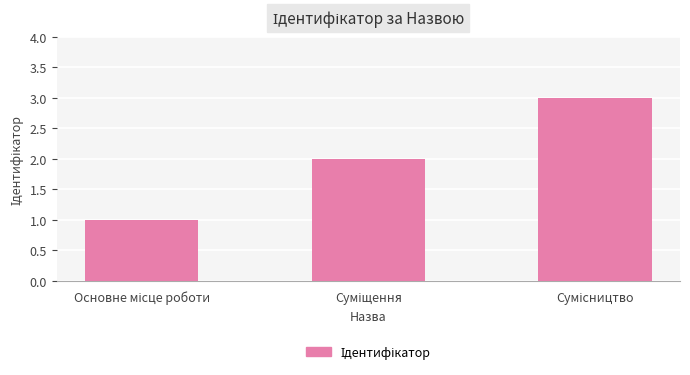

What is the sum of all values?

6